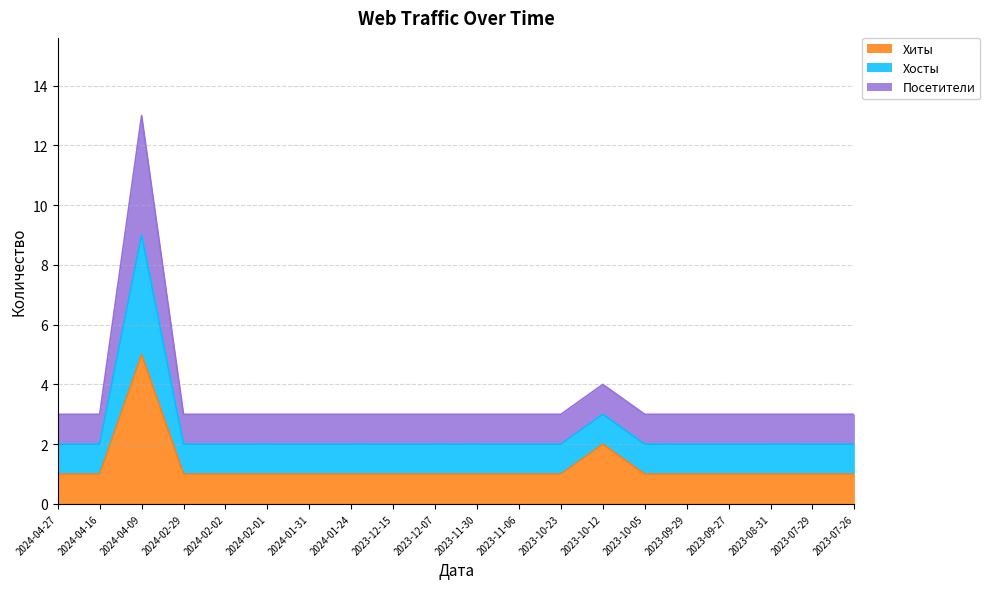

What is the total value across all series at 2023-10-05?

6